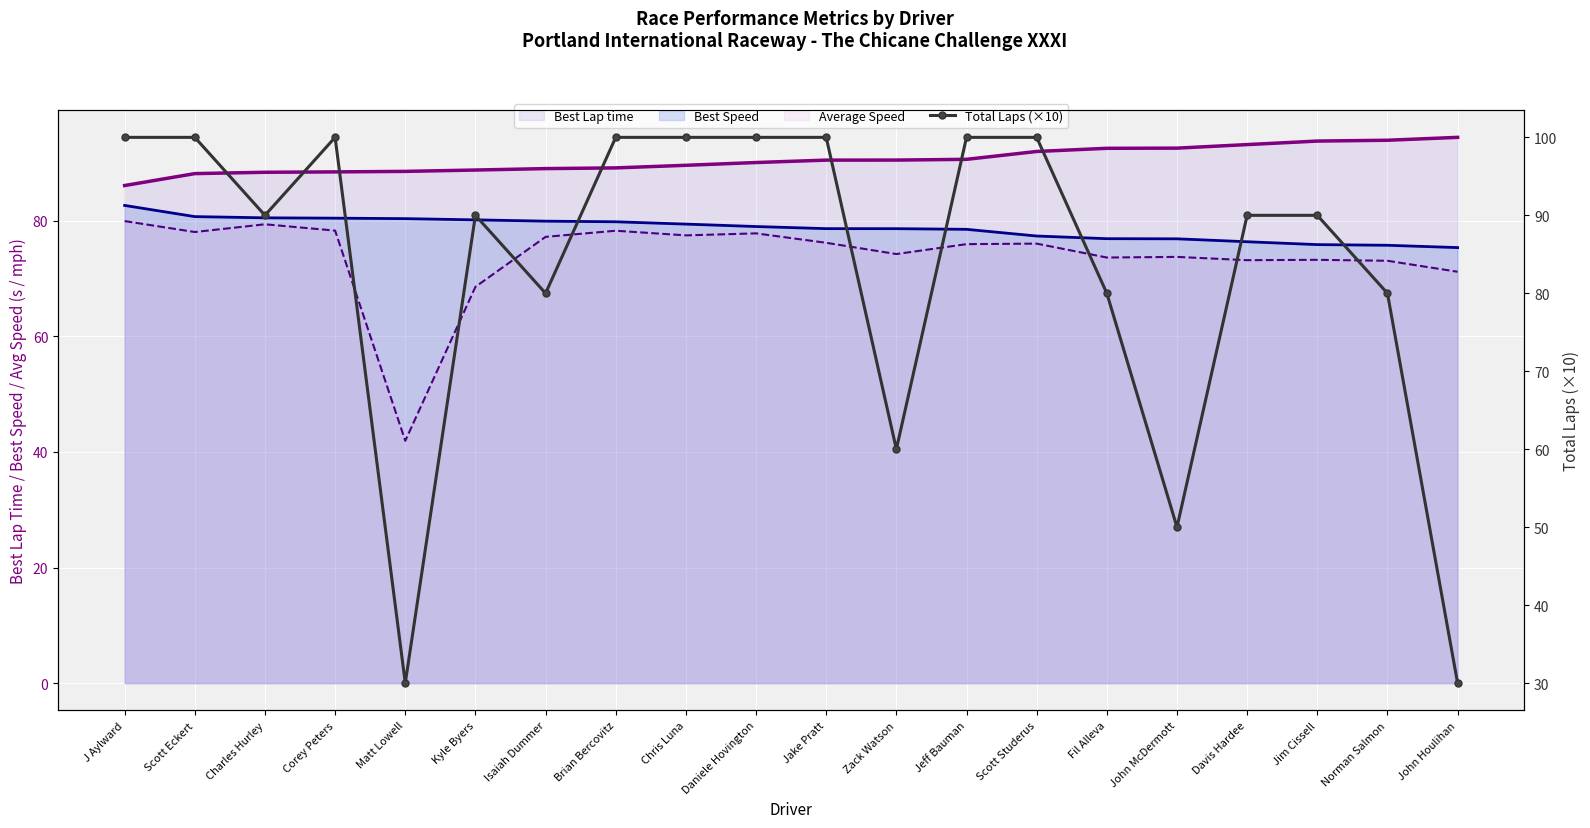

At which category does the chart reach its minimum across all series?

Matt Lowell